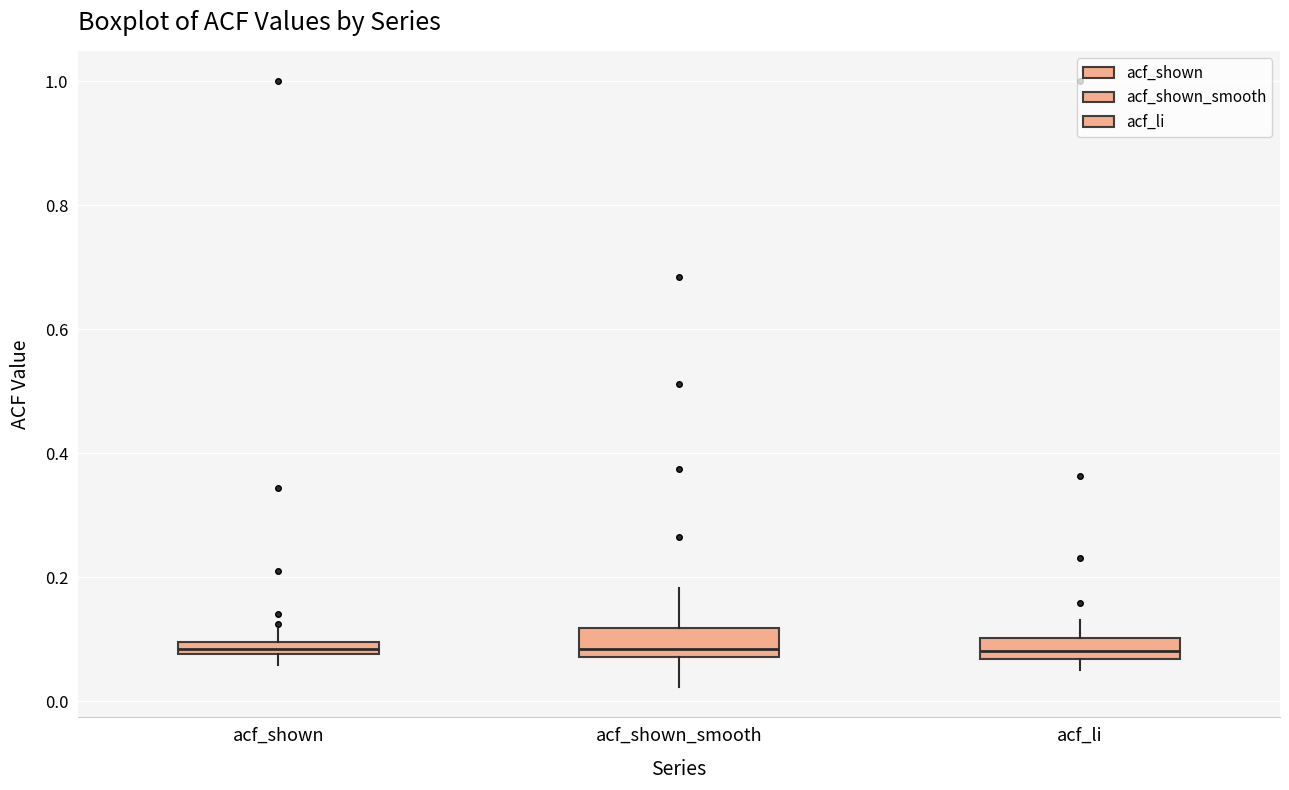

Where is the upper edge of the box for acf_shown_smooth on the y-axis? The values are not printed on the chart, so give them approximately, as read against the axis.

0.12